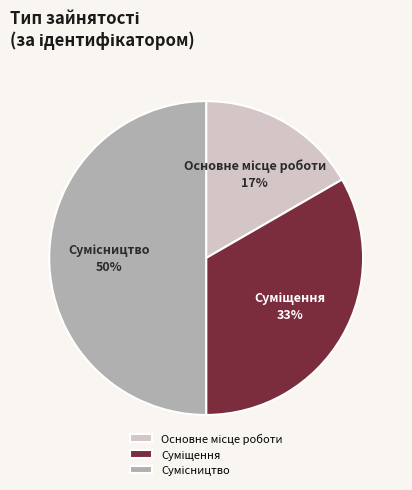

To the nearest percent, what is the average slice percentage?

33%